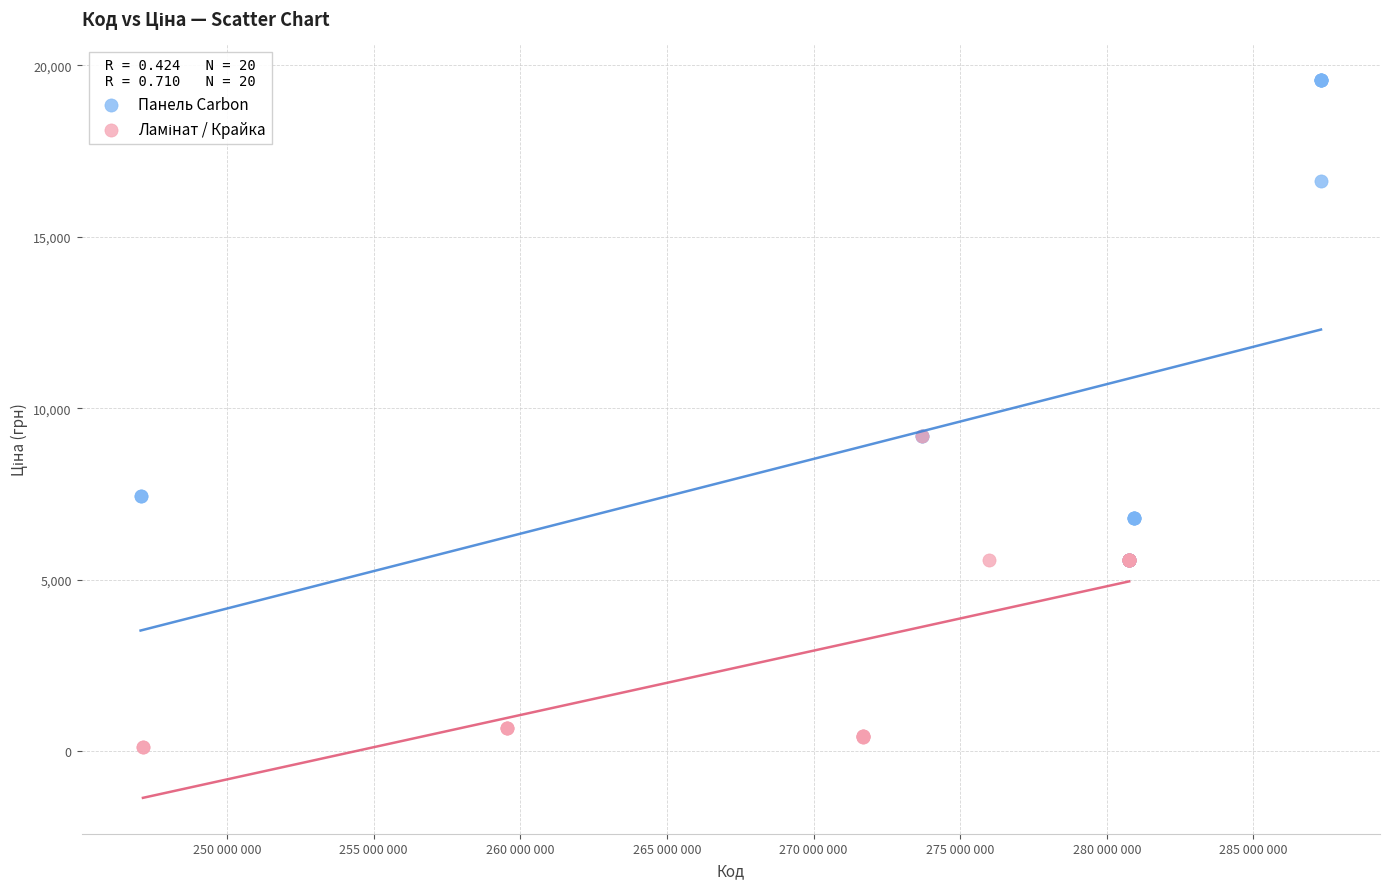

Which series reaches the maximum Y coordinate?

Панель Carbon